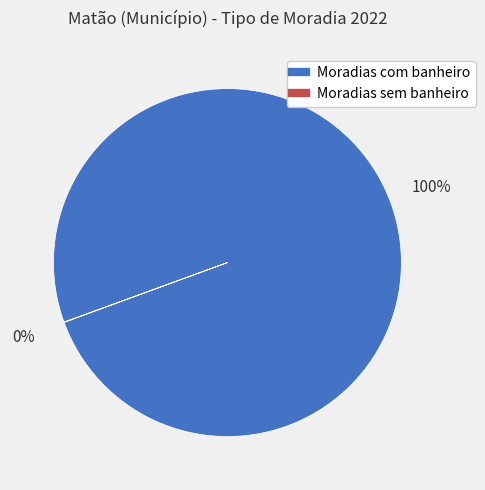

To the nearest percent, what is the difference between the largest and smallest slice percentages?

100%